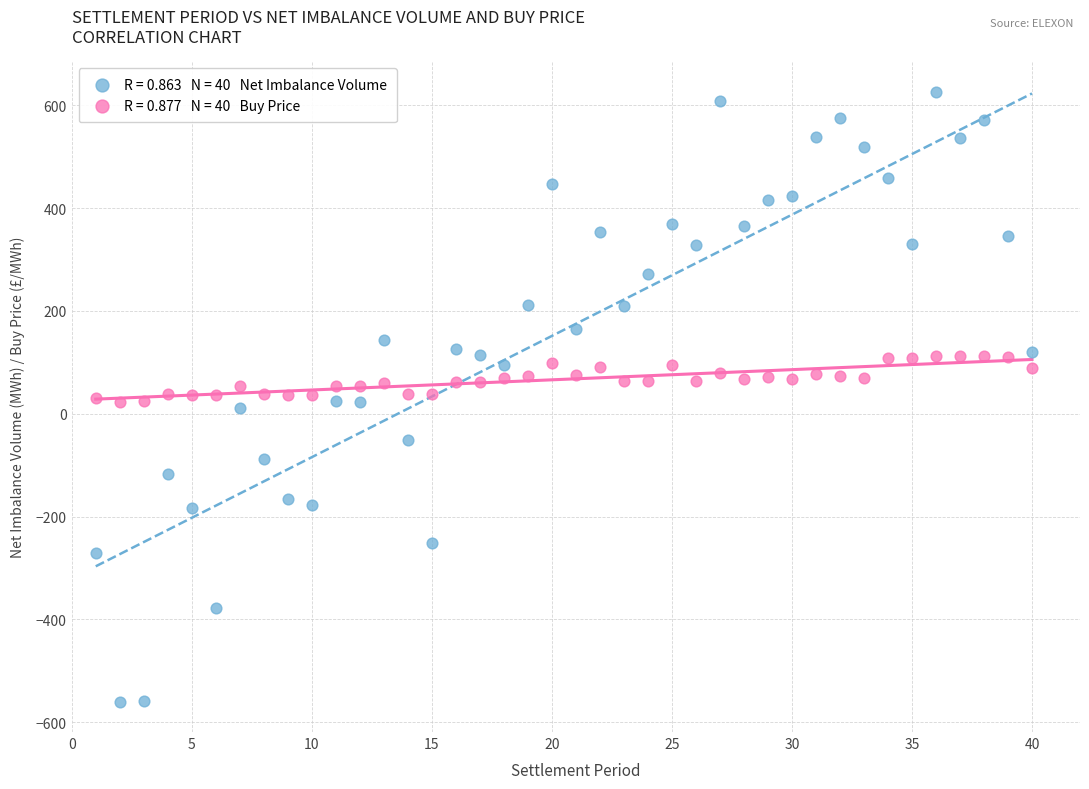

Across all data points, what is the range of Y values (max minus min)?

1186.6